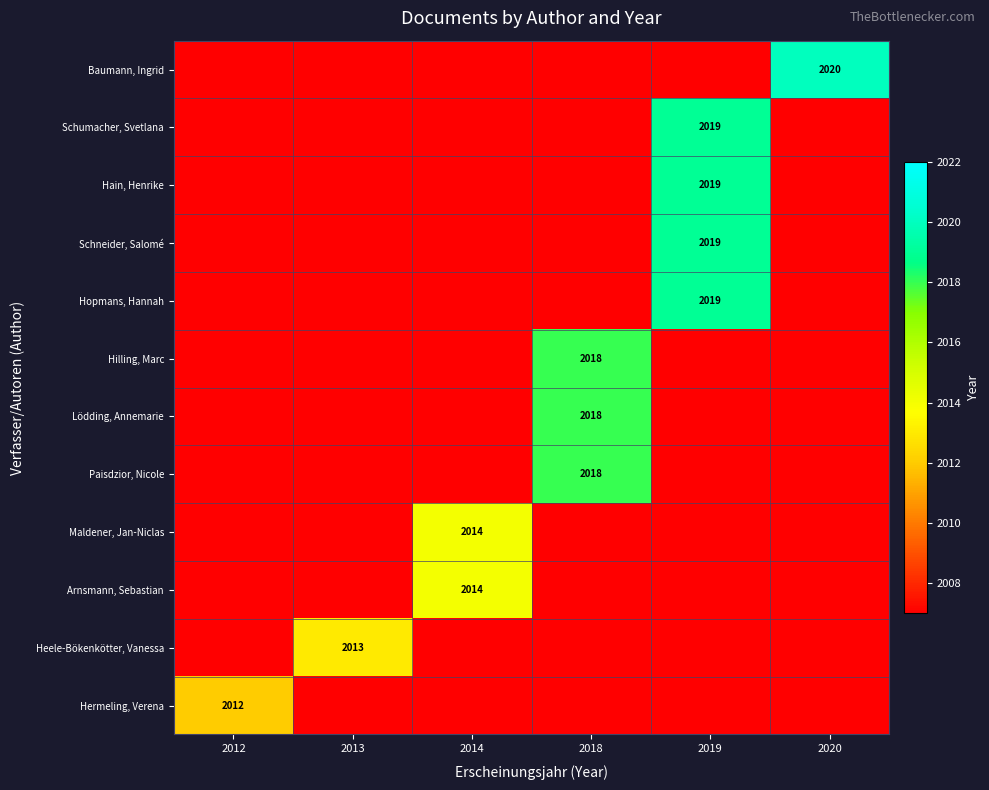

Which has a higher value, 2020 or 2014?

2020